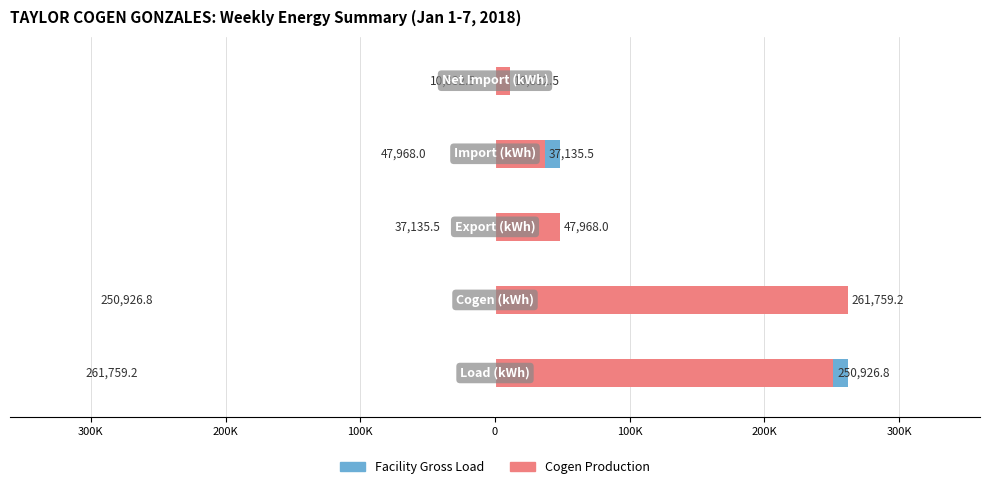

What is the minimum value shown in the chart?

10832.5